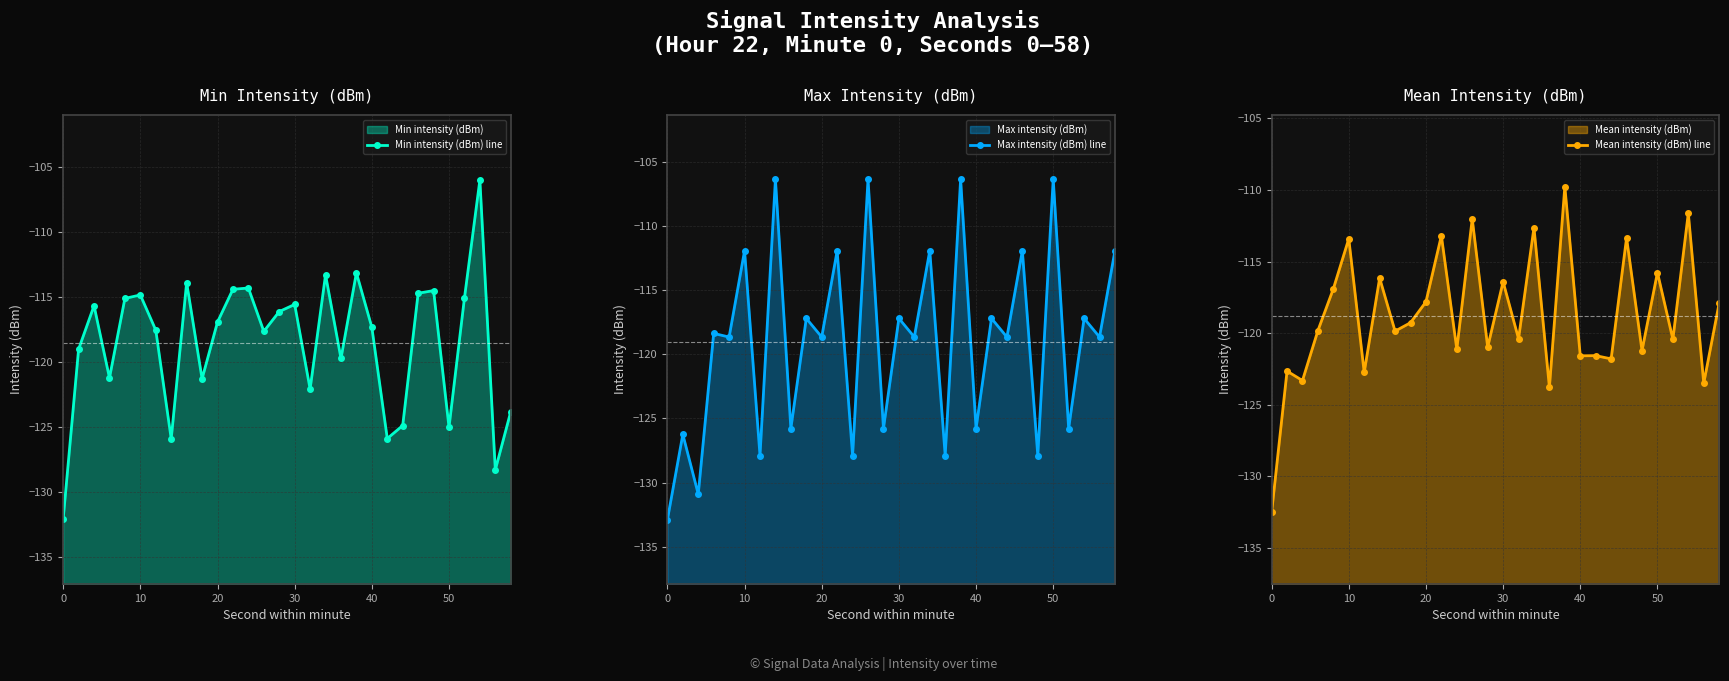

What is the maximum value for Max intensity (dBm) line?

-106.4